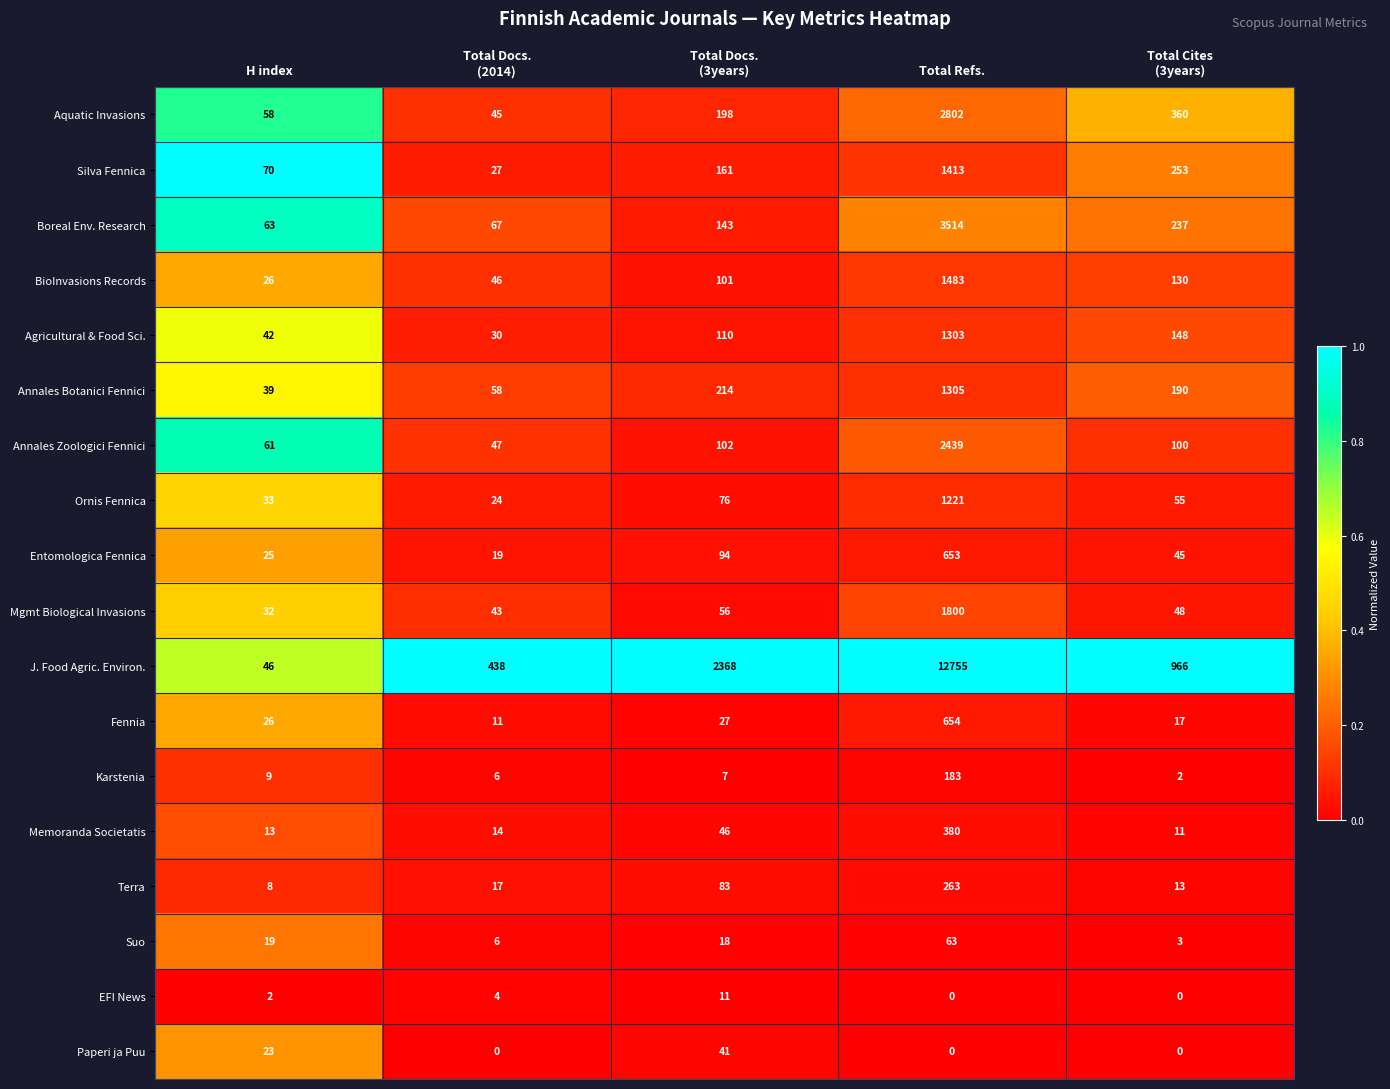

What is the highest value of the Mgmt Biological Invasions series?

1800